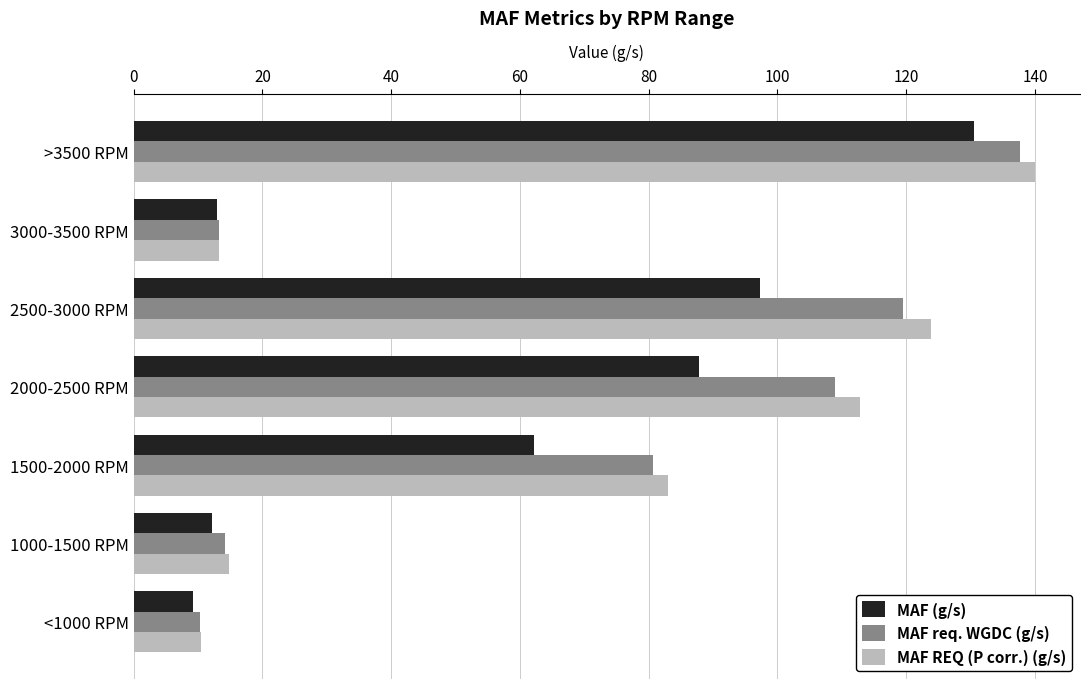

At which category does the chart reach its peak across all series?

>3500 RPM